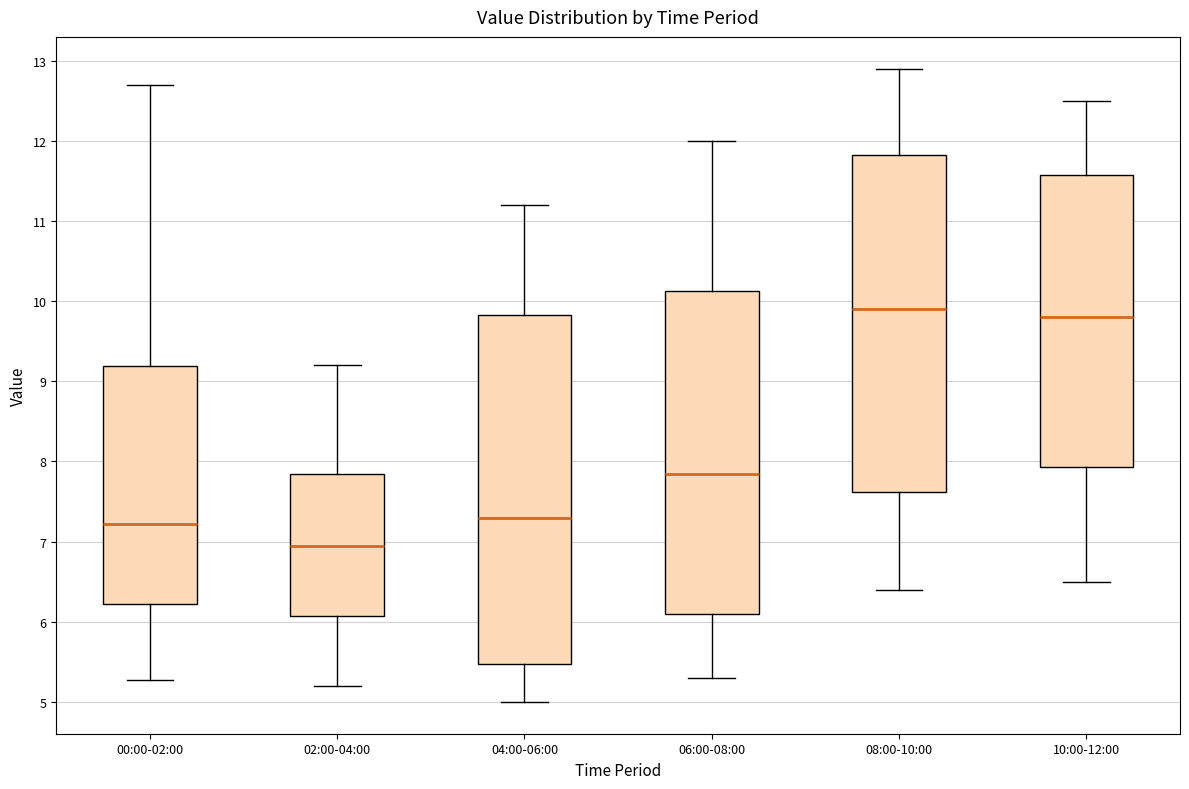

Reading left to right, read every box against the y-axis: the position of its median line, the range the box covers, and the ends of its whiskers. The values are not printed on the chart, so give them approximately, as read against the axis.

00:00-02:00: median 7.2, box 6.2 to 9.2, whiskers 5.3 to 12.7
02:00-04:00: median 7.0, box 6.1 to 7.9, whiskers 5.2 to 9.2
04:00-06:00: median 7.3, box 5.5 to 9.8, whiskers 5.0 to 11.2
06:00-08:00: median 7.9, box 6.1 to 10.1, whiskers 5.3 to 12.0
08:00-10:00: median 9.9, box 7.6 to 11.8, whiskers 6.4 to 12.9
10:00-12:00: median 9.8, box 7.9 to 11.6, whiskers 6.5 to 12.5